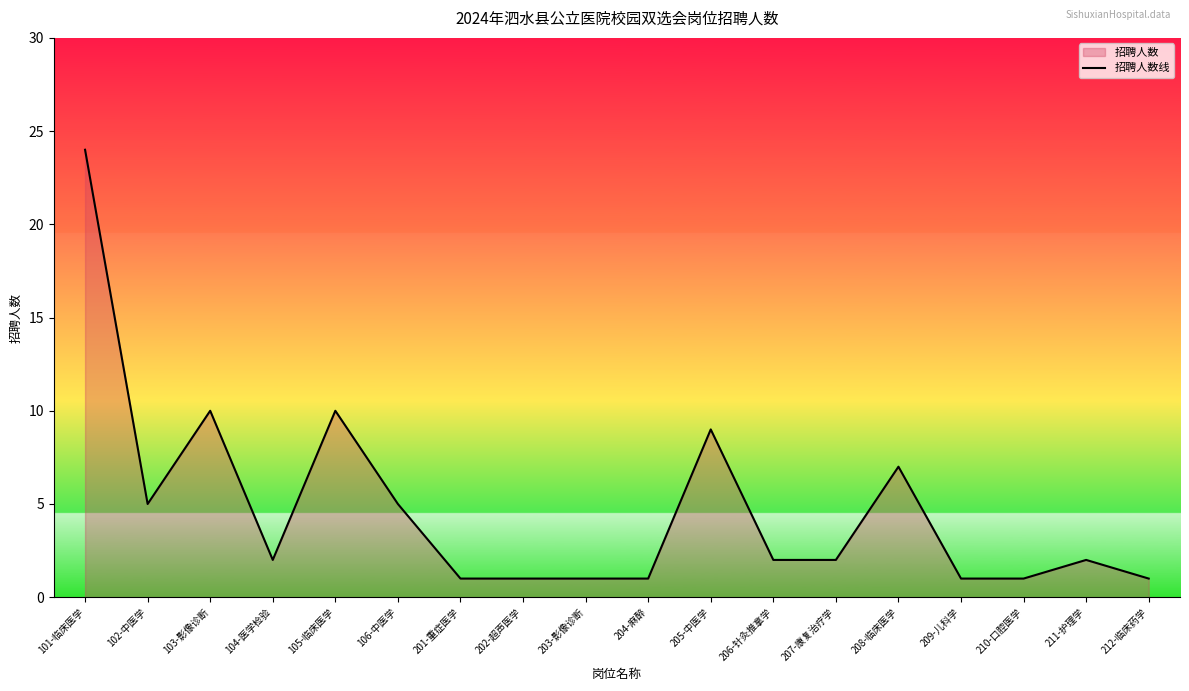

How many data points are less than 2?

7